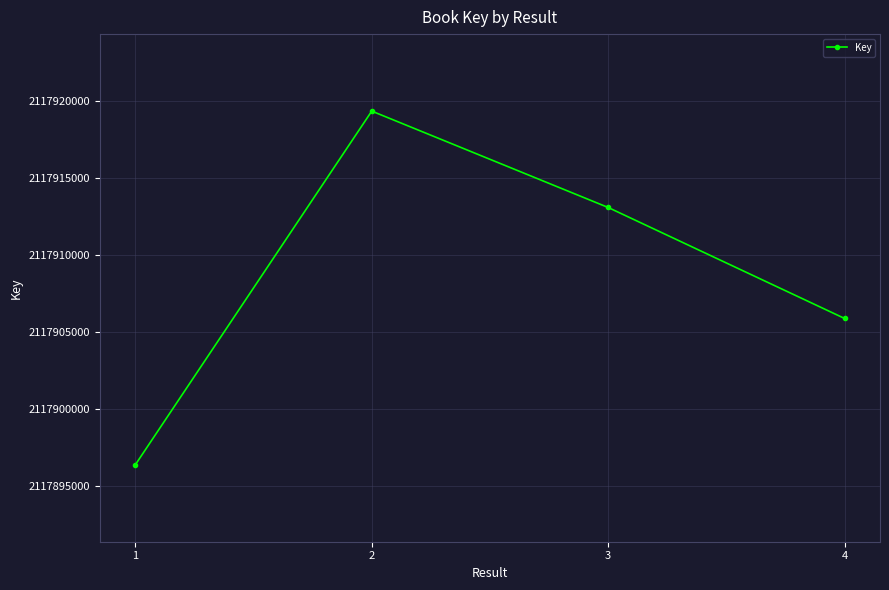

List the labels in order of value, smallest first.

1, 4, 3, 2